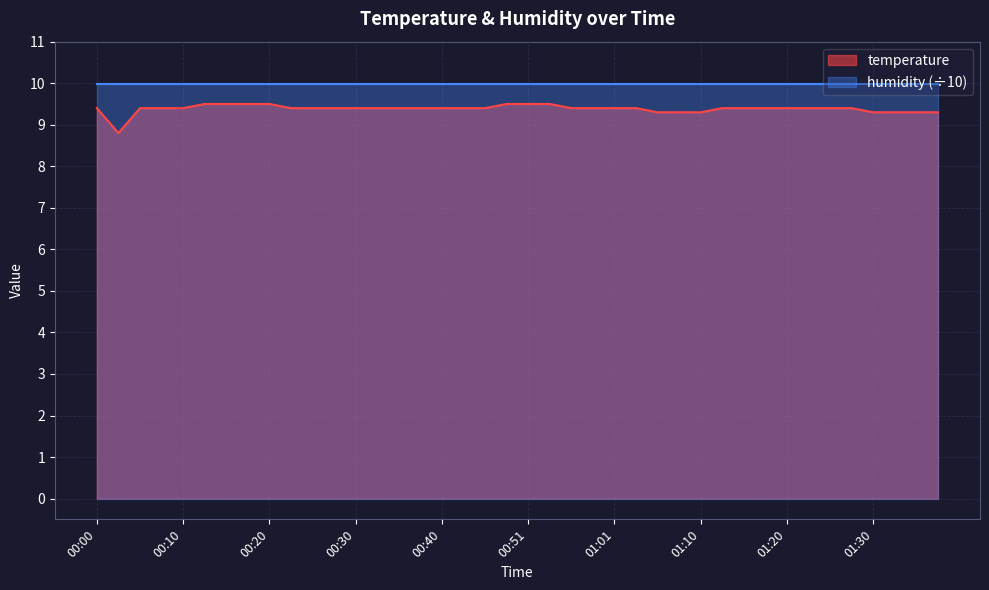

What is the minimum value shown in the chart?

8.8